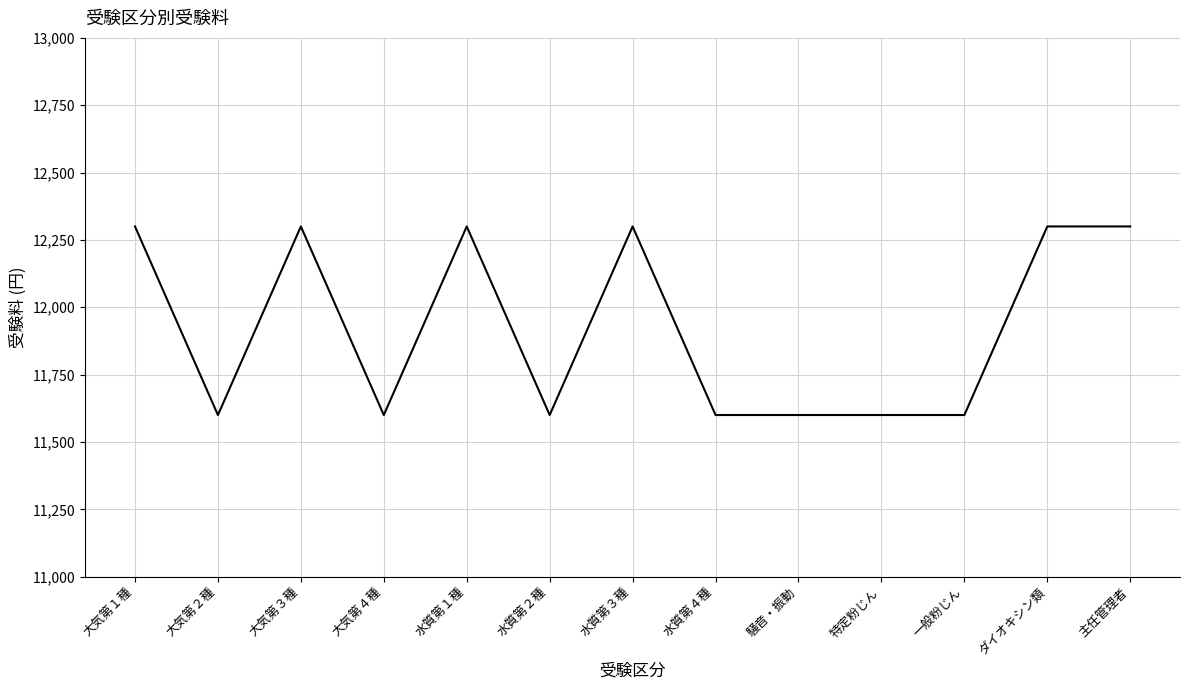

Count the number of data series in this chart.

1